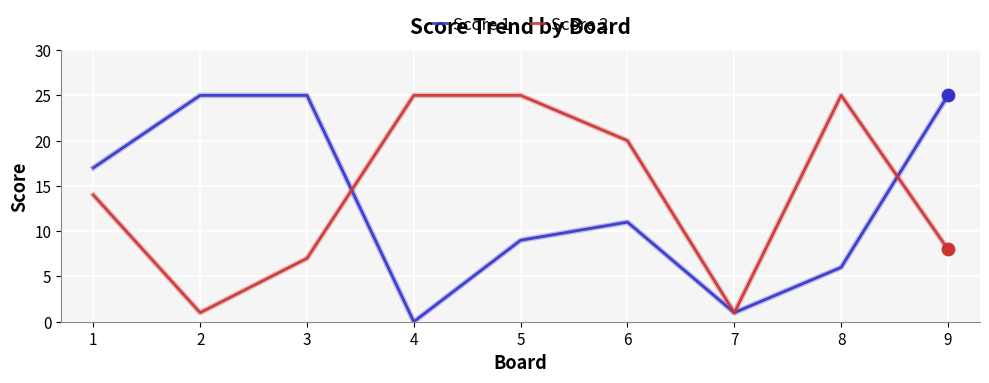

What is the difference between the highest and lowest values at 3?

18